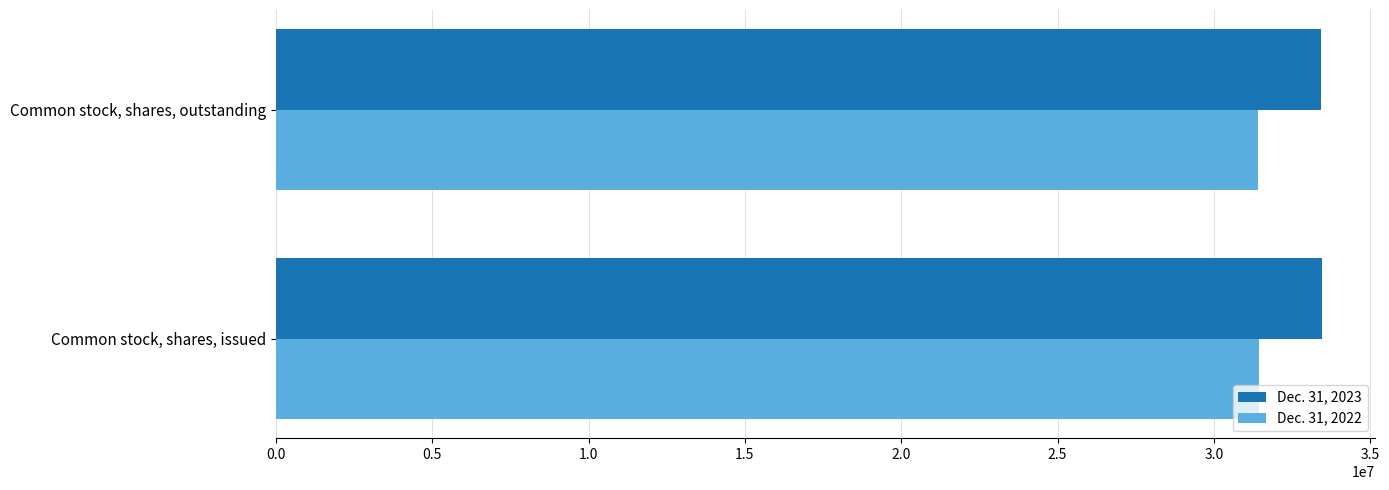

What are all the series names shown in the legend?

Dec. 31, 2023, Dec. 31, 2022